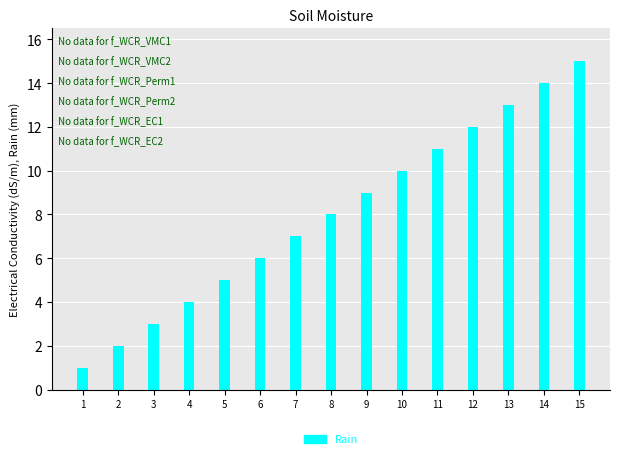

What is the average value?

8